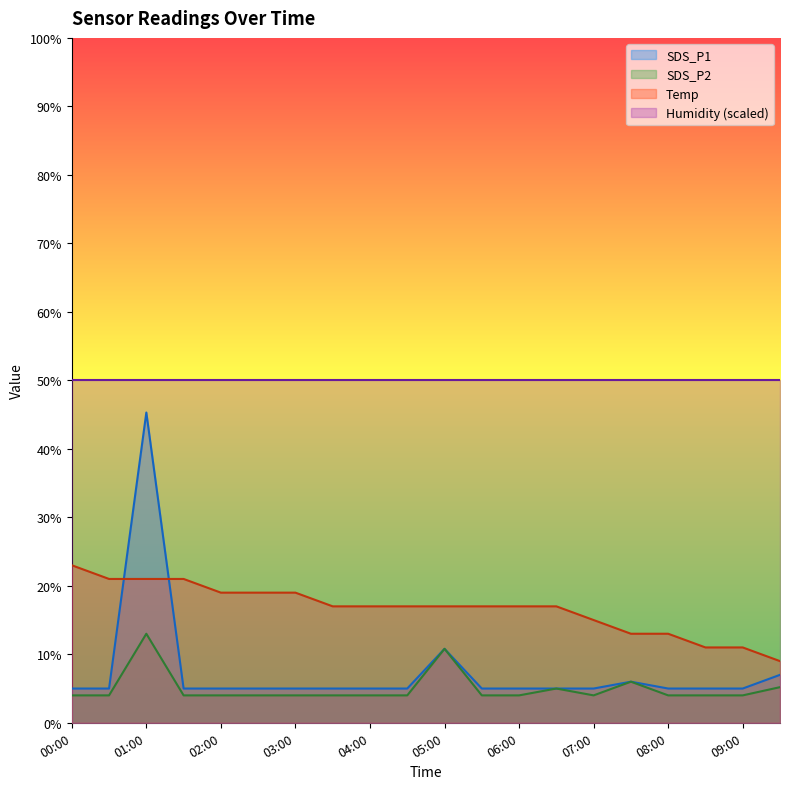

True or false: Temp and SDS_P2 cross at least once.

False